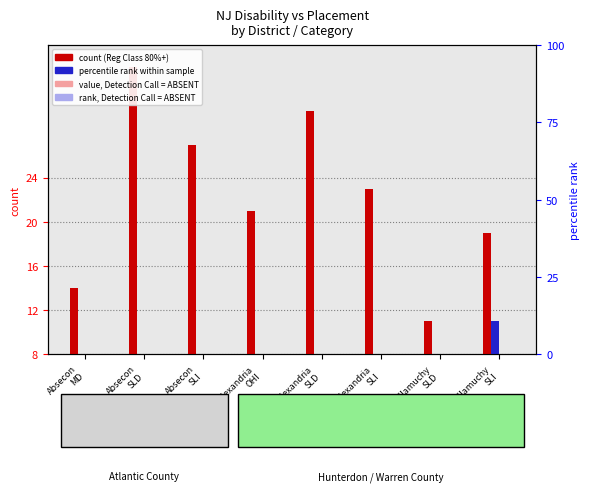

What is the difference between the highest and lowest values at Alexandria
OHI?

21